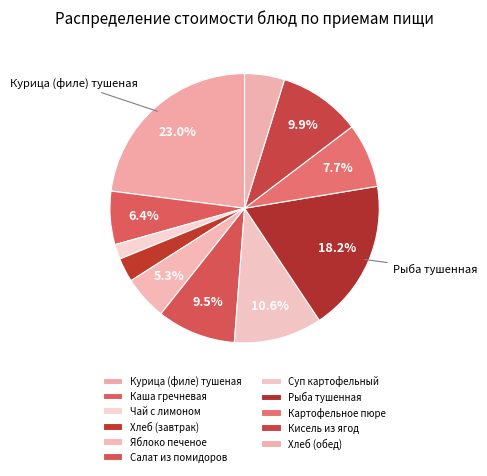

How many segments does this pie chart have?

11